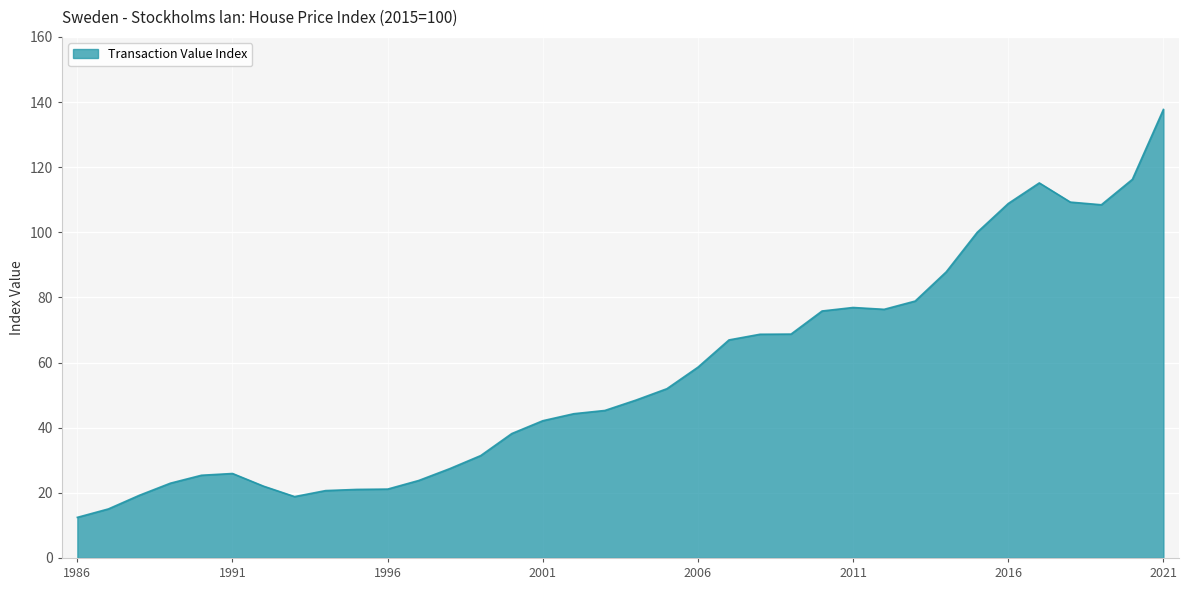

What is the maximum value shown in the chart?

137.7